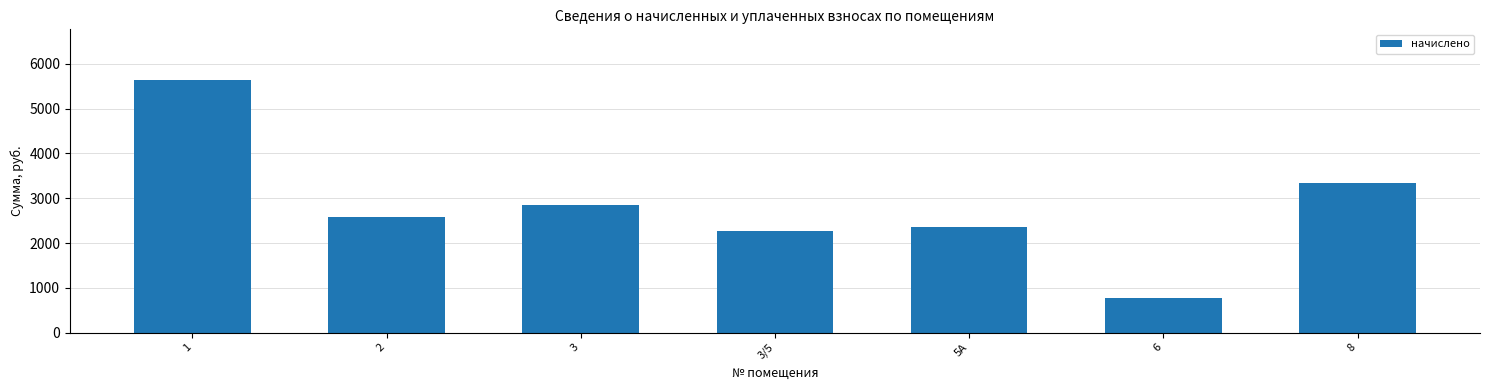

What is the ratio of the value at 8 to the value at 5А?

1.4